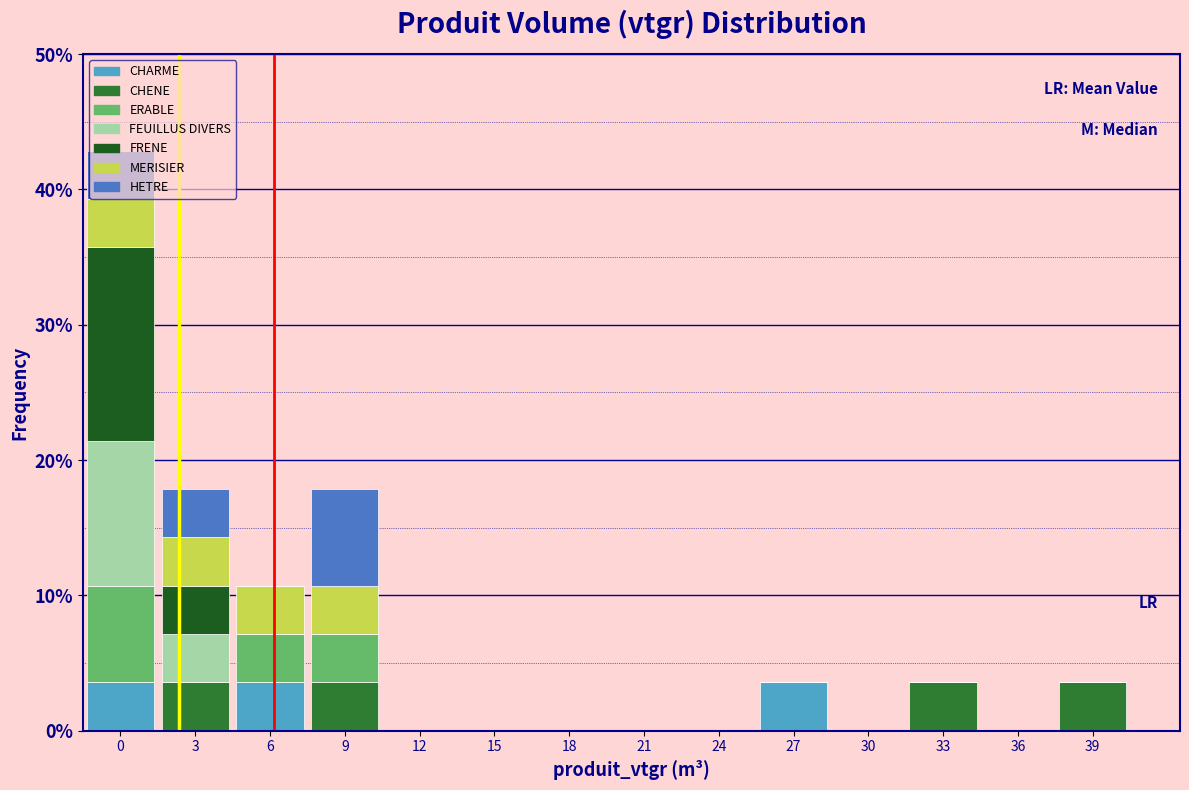

What is the total value across all series at 6?

10.7